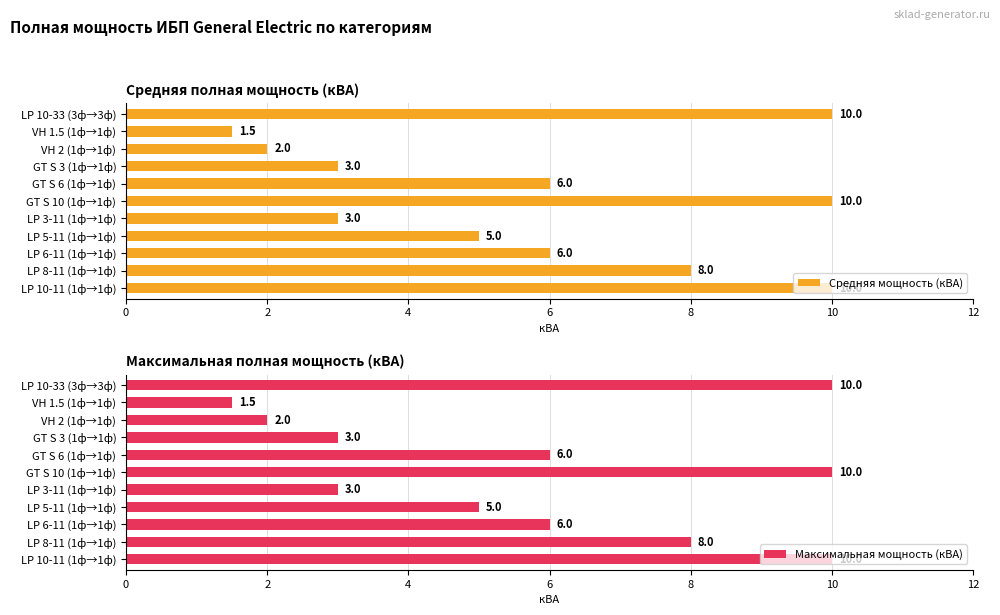

Is it true that Максимальная мощность (кВА) equals 16.1 at LP 10-11 (1ф→1ф)?

False